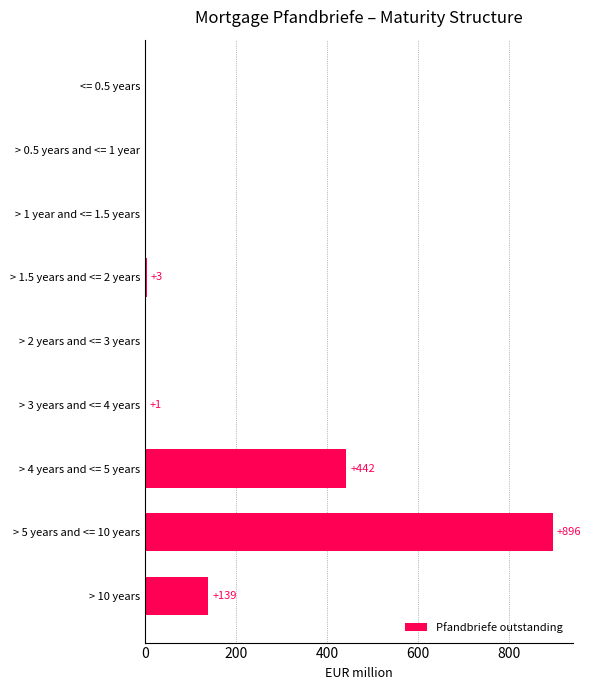

Which category has the highest value across all series?

> 5 years and <= 10 years